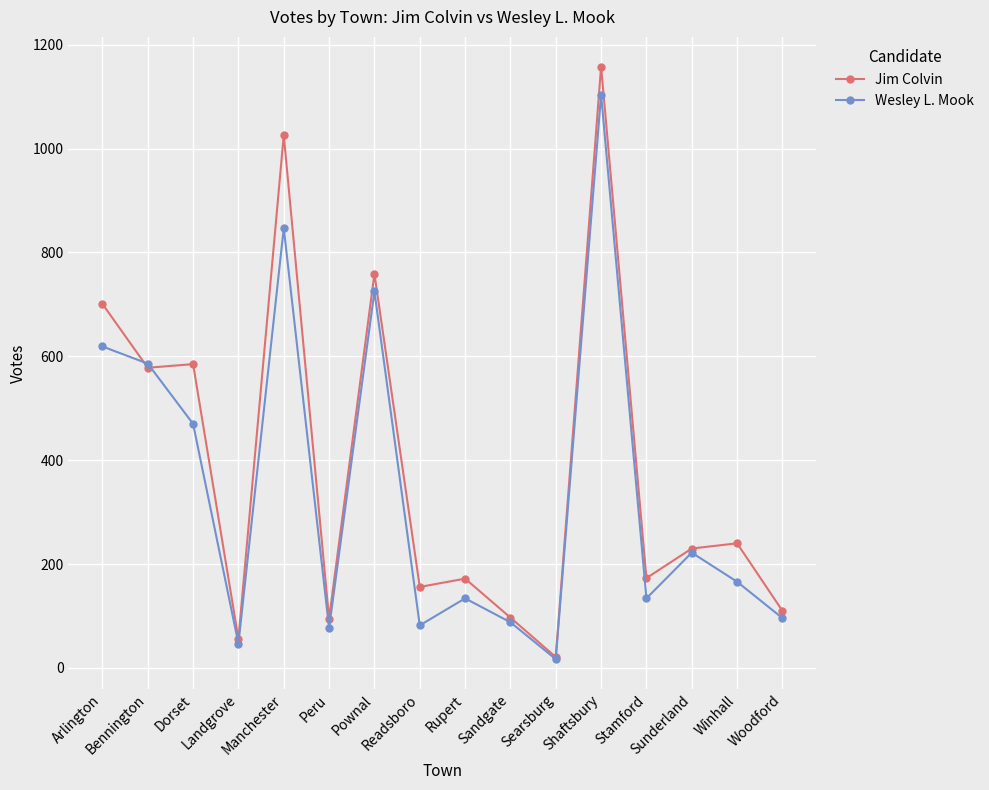

What is the difference between the second highest and second lowest values in the Wesley L. Mook series?

800